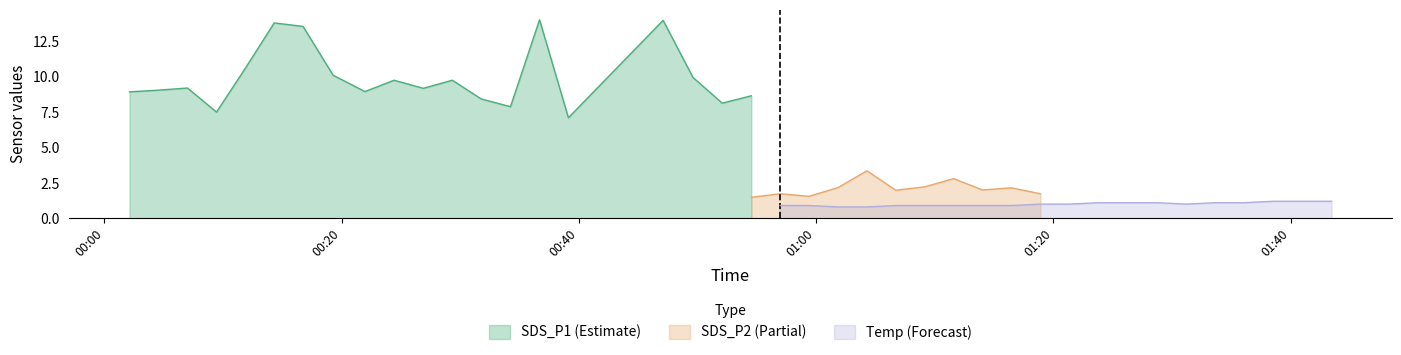

True or false: Temp and SDS_P2 cross at least once.

False